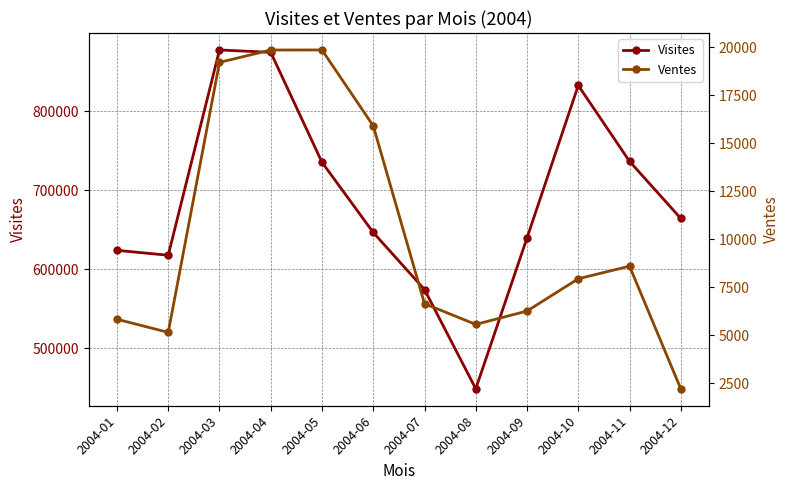

At which category does the chart reach its peak across all series?

2004-03